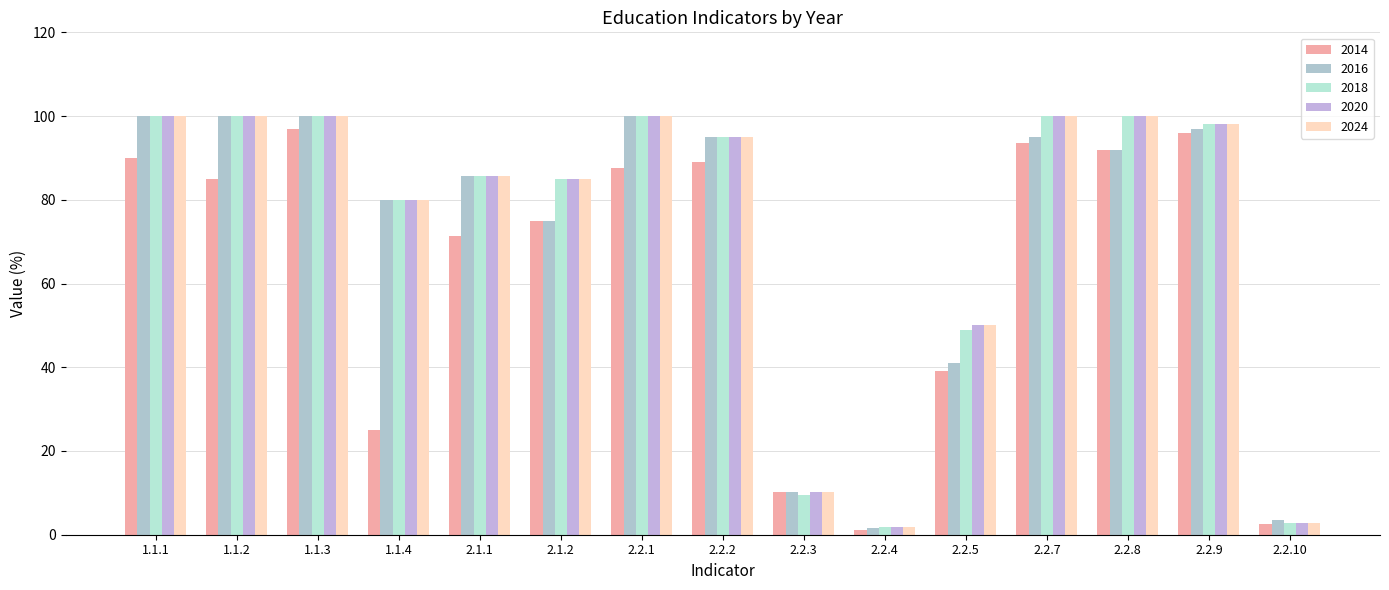

True or false: 2018 has a value of 9.5 at 2.2.3.

True